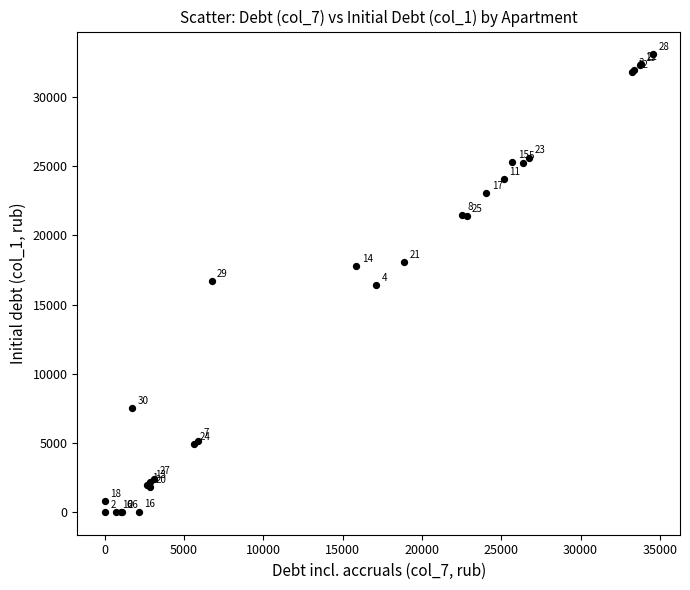

What Y value in the scatter plot is closest to 16548?

16411.4